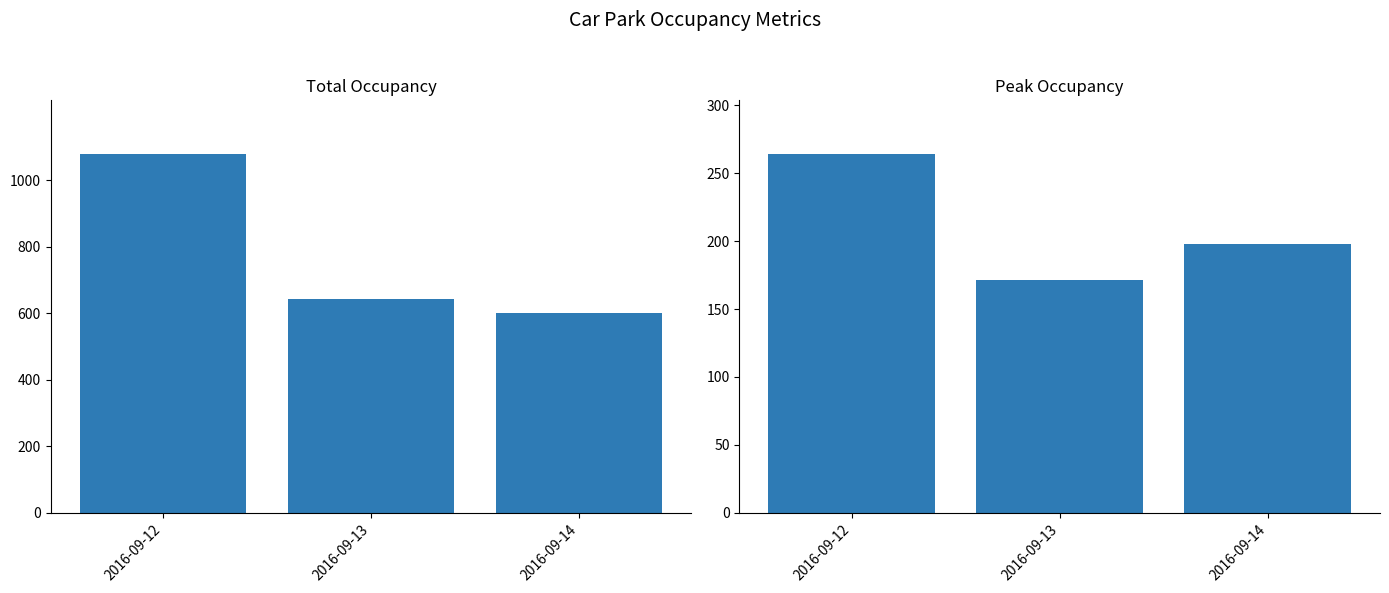

The value of Total Occupancy at 2016-09-12 is 657. True or false?

False